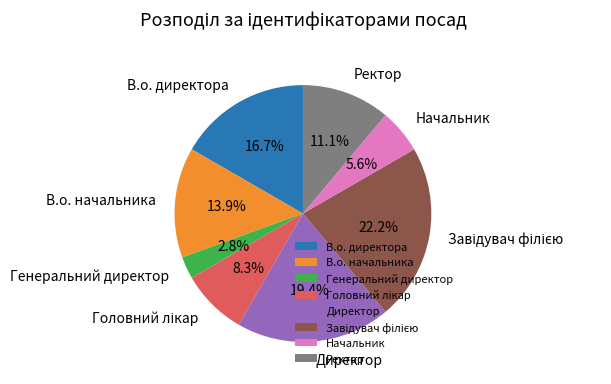

Is it true that В.о. начальника is 1% of the pie?

False